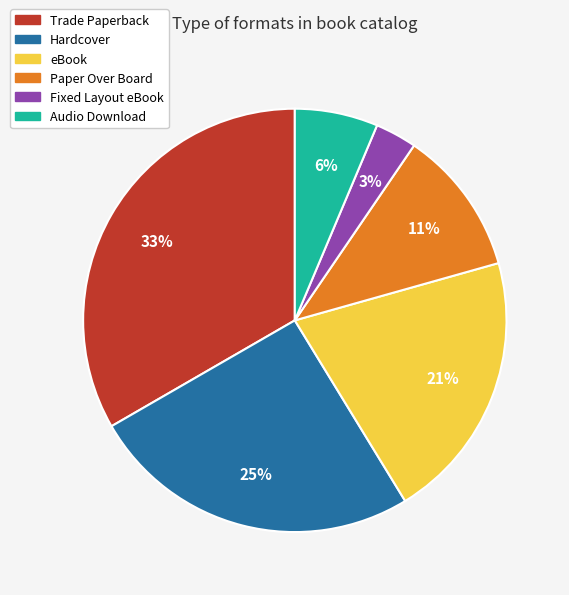

Is it true that Fixed Layout eBook is 3% of the pie?

True